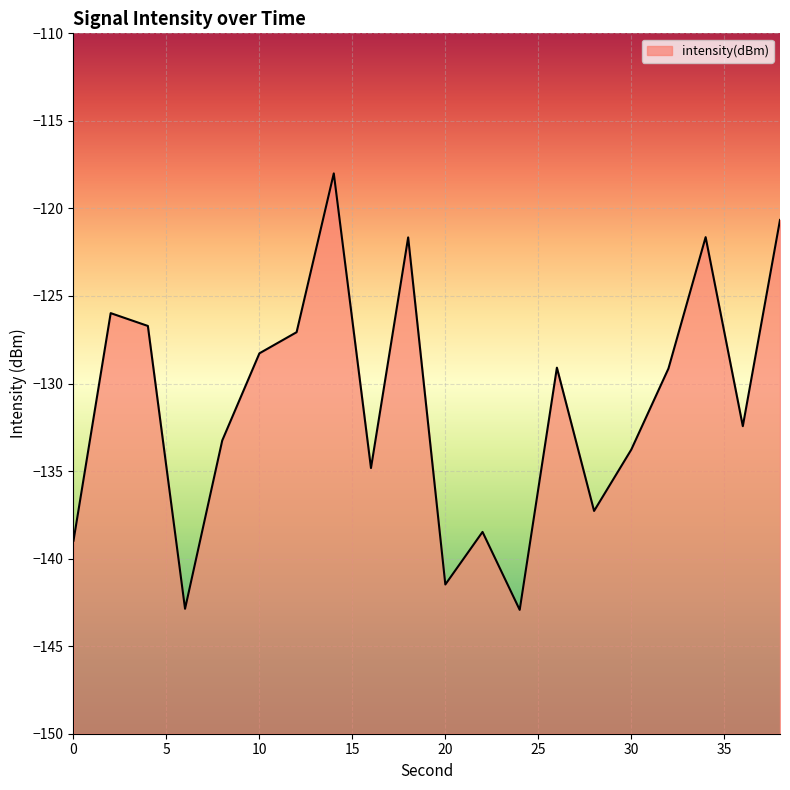

Count the number of values greater than -129.

8